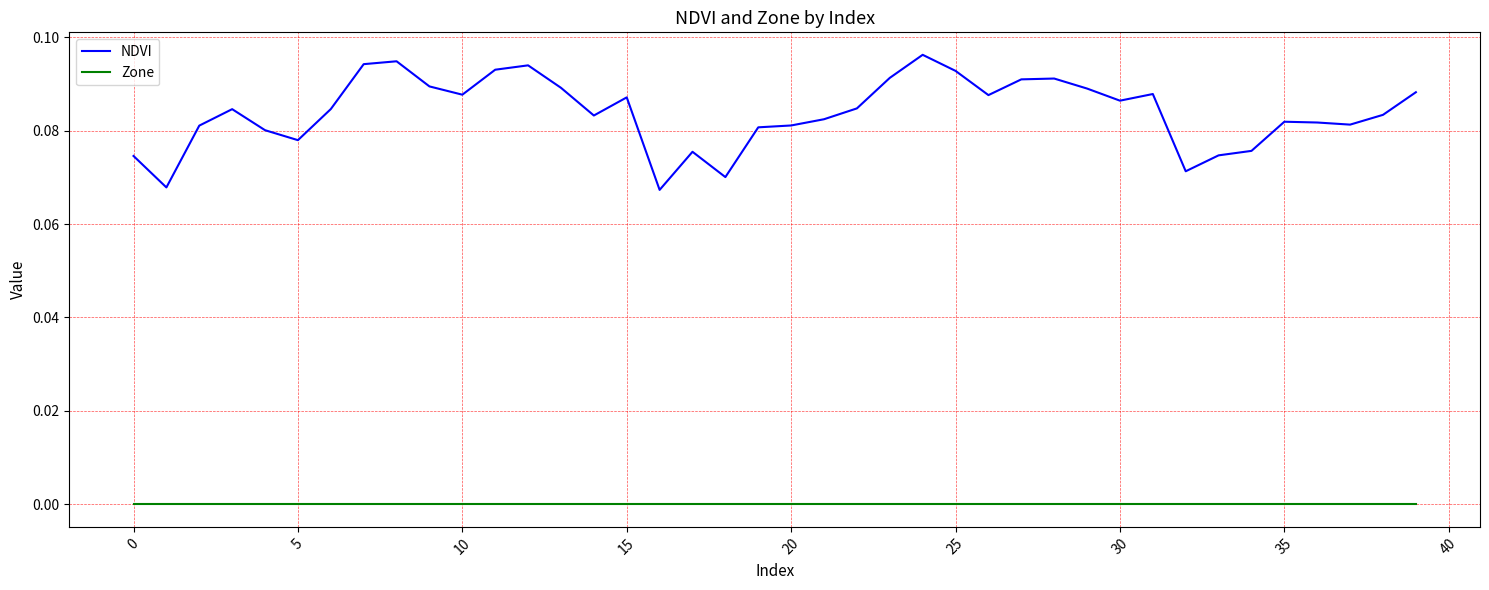

Which series has the widest spread of values?

NDVI